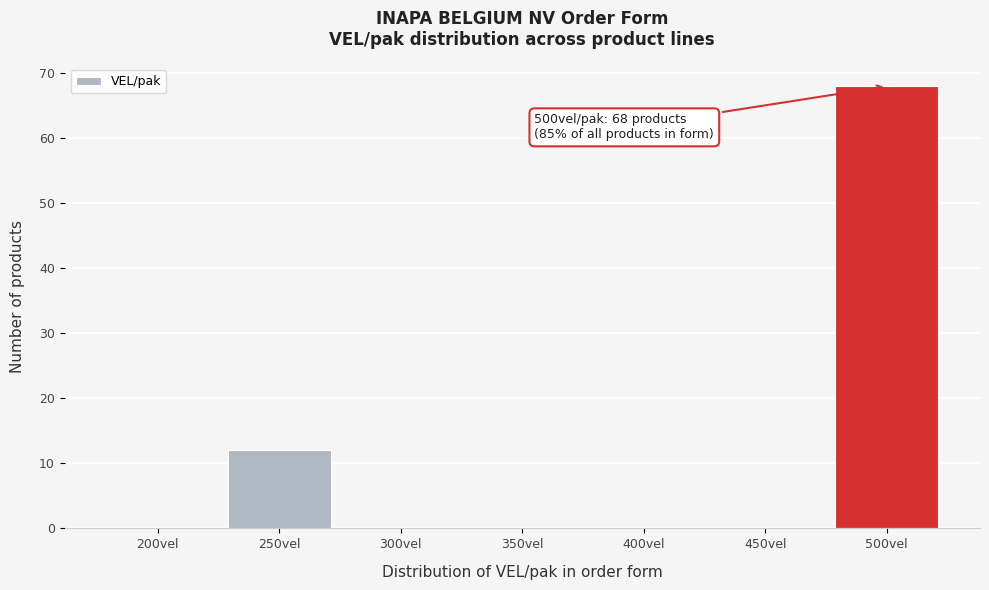

Reading left to right, what are all the values shown in this chart?

200vel=0	250vel=12	300vel=0	350vel=0	400vel=0	450vel=0	500vel=68